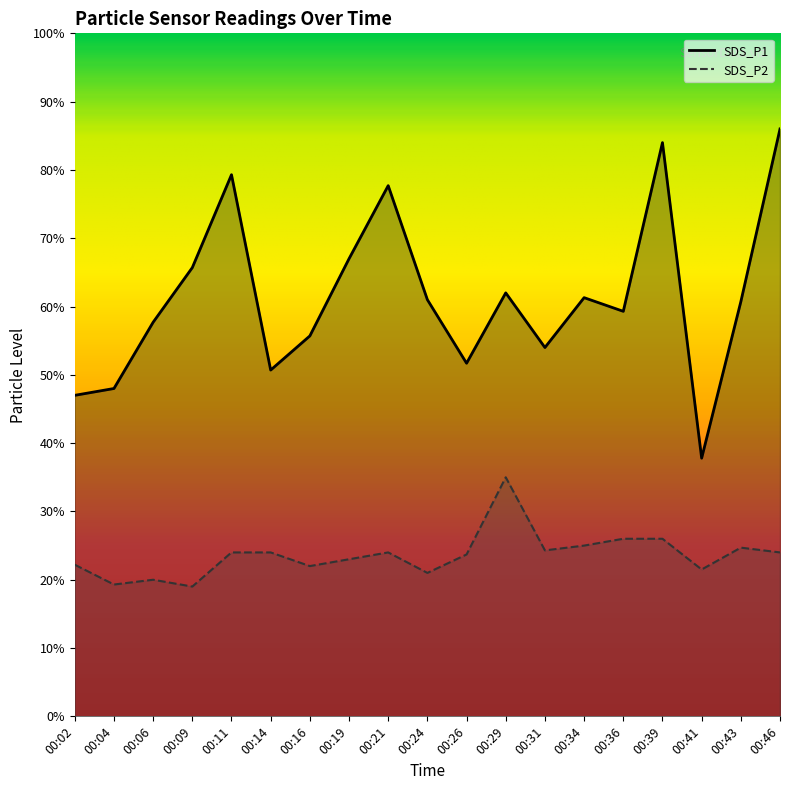

True or false: SDS_P1 has more than 1 interior local peaks.

True